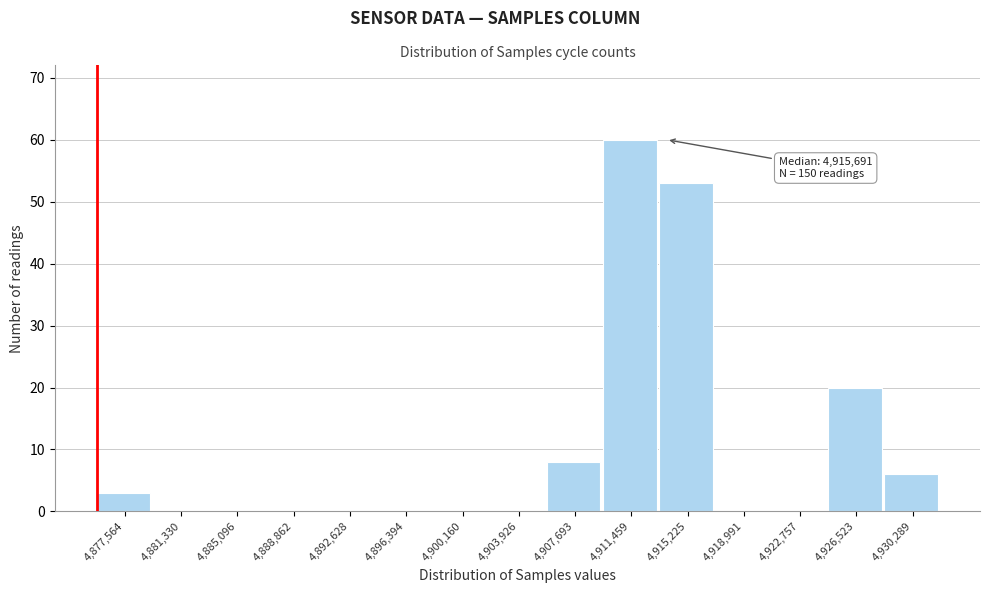

Reading left to right, extract all data points from this chart.

4,877,564=3	4,881,330=0	4,885,096=0	4,888,862=0	4,892,628=0	4,896,394=0	4,900,160=0	4,903,926=0	4,907,693=8	4,911,459=60	4,915,225=53	4,918,991=0	4,922,757=0	4,926,523=20	4,930,289=6